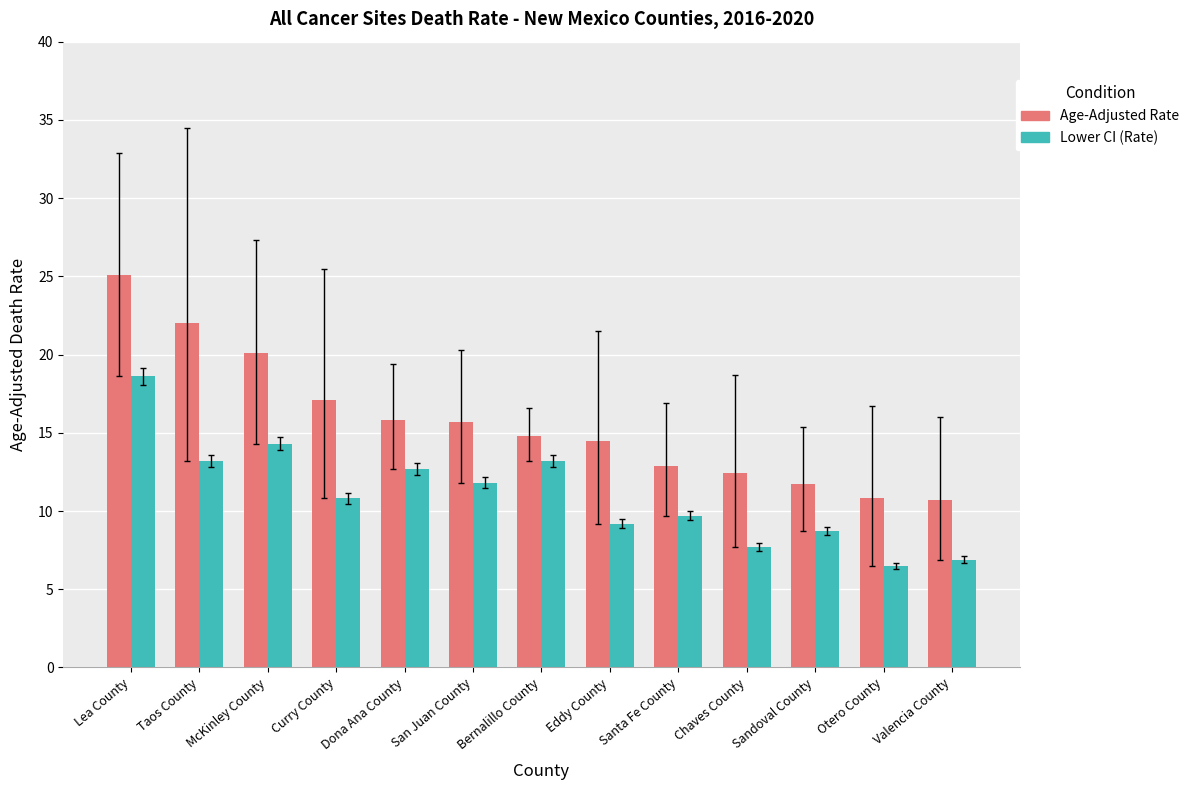

At which category is the sum across all series the highest?

Lea County